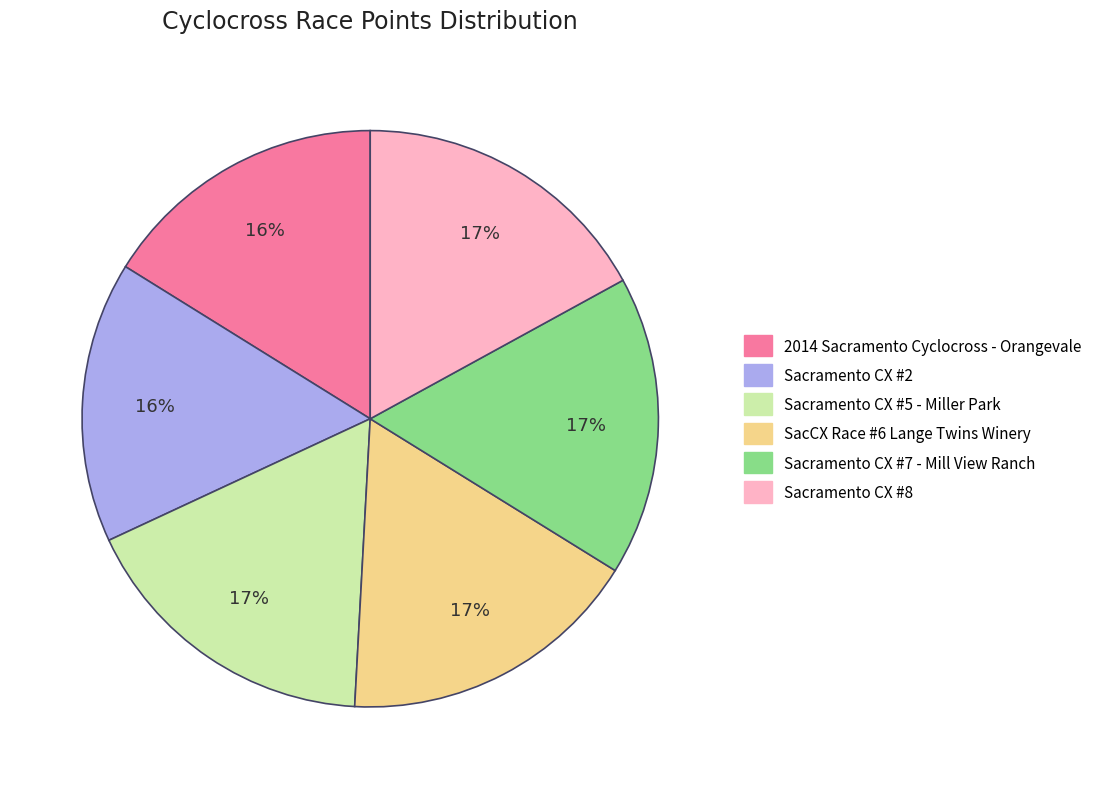

Does SacCX Race #6 Lange Twins Winery represent more than half of the total?

No